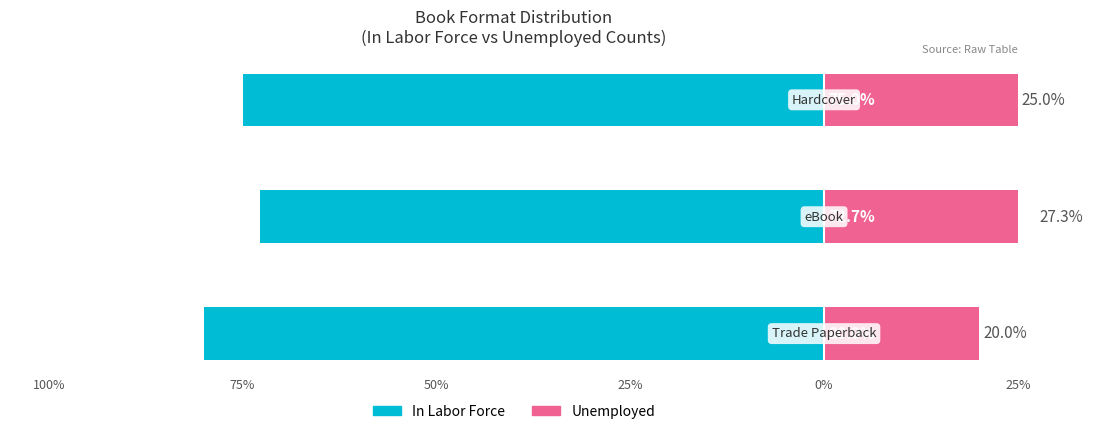

Which series has the widest spread of values?

Unemployed